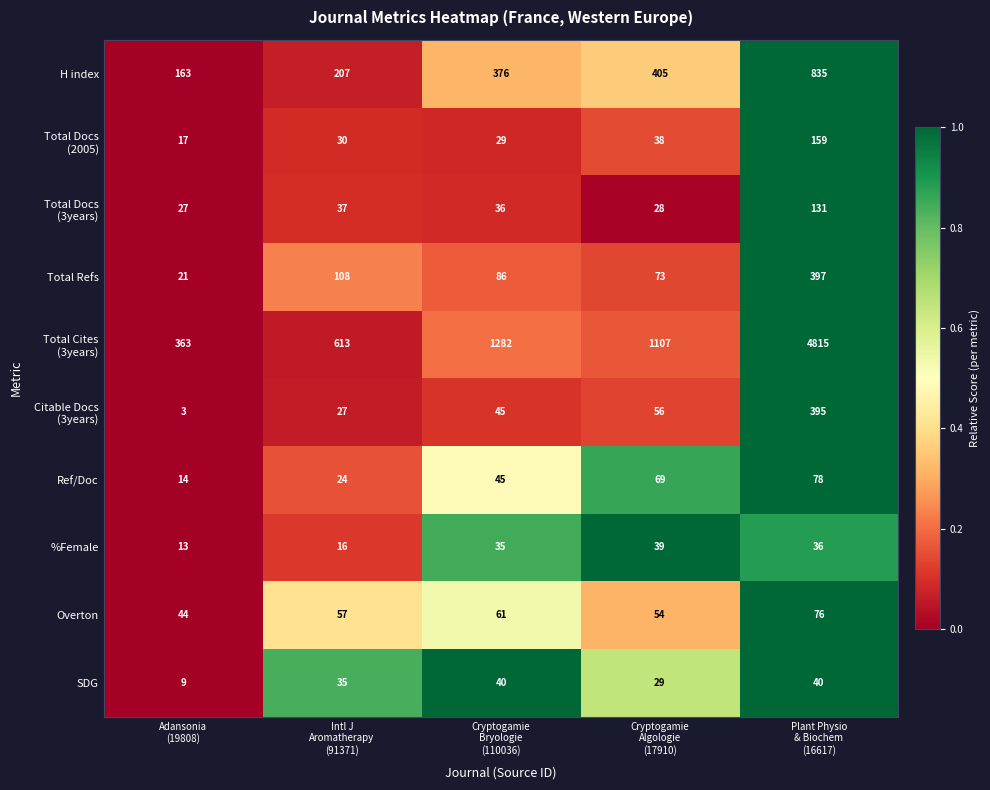

At which category is the sum across all series the highest?

Plant Physio
& Biochem
(16617)